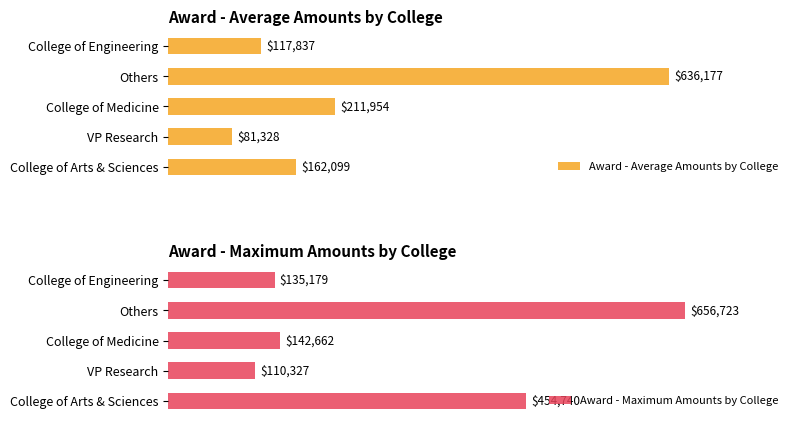

Rank the categories by Award - Maximum Amounts by College value from highest to lowest.

Others, College of Arts & Sciences, College of Medicine, College of Engineering, VP Research